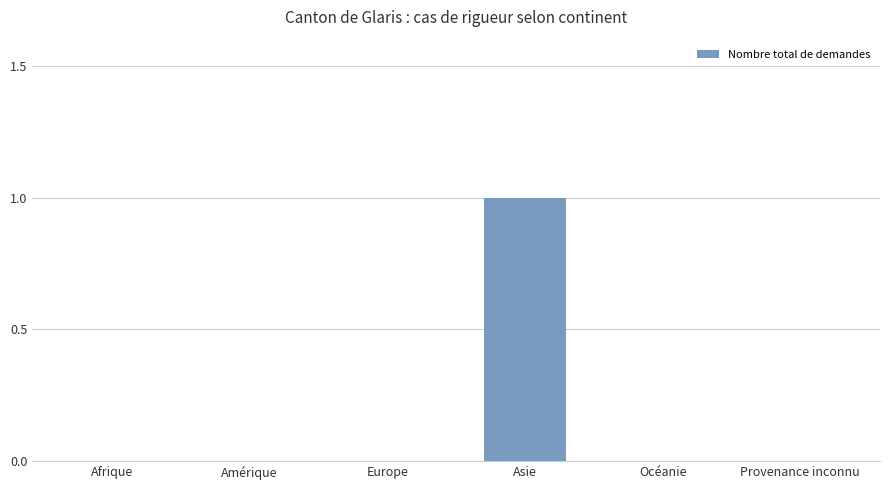

What is the difference between the values at Asie and Afrique?

1